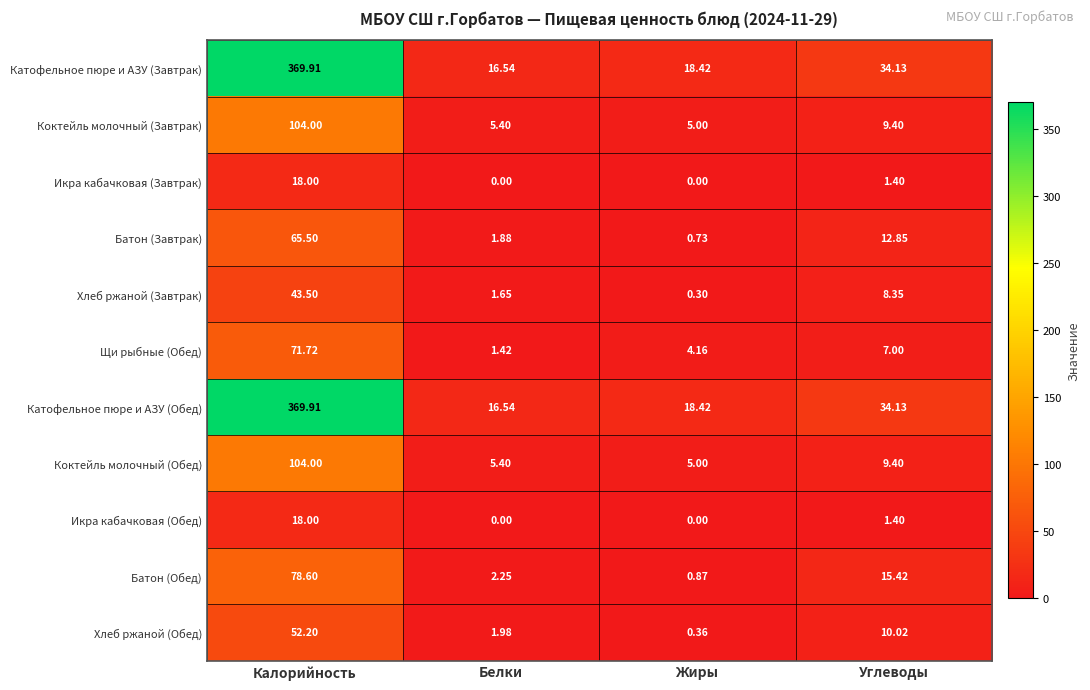

List the labels in order of Щи рыбные (Обед) value, smallest first.

Белки, Жиры, Углеводы, Калорийность